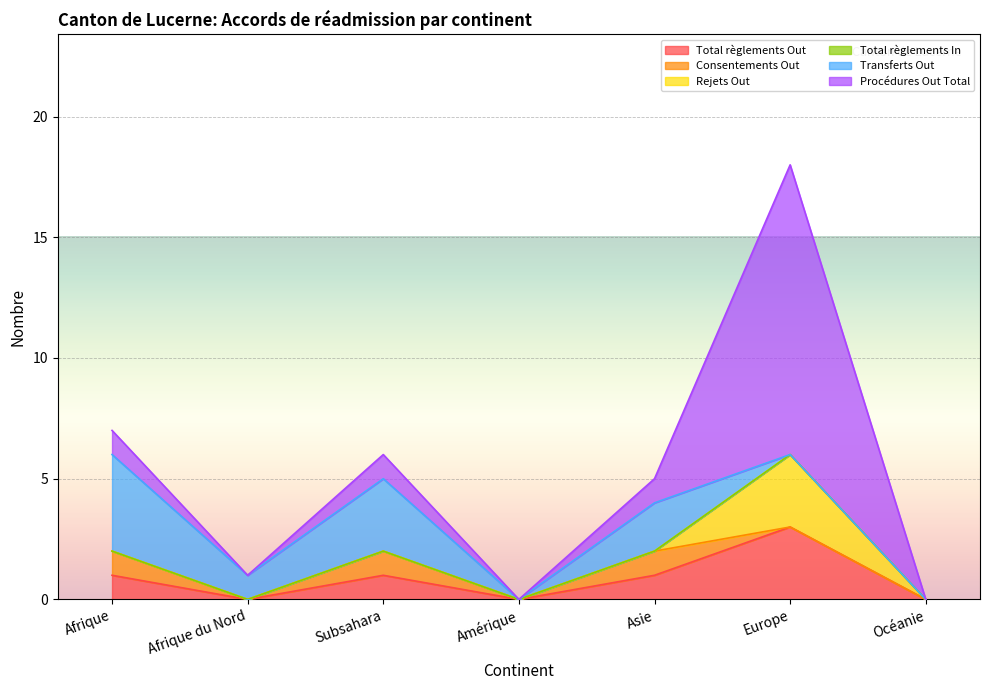

Which series changed the most between Subsahara and Asie?

Transferts Out